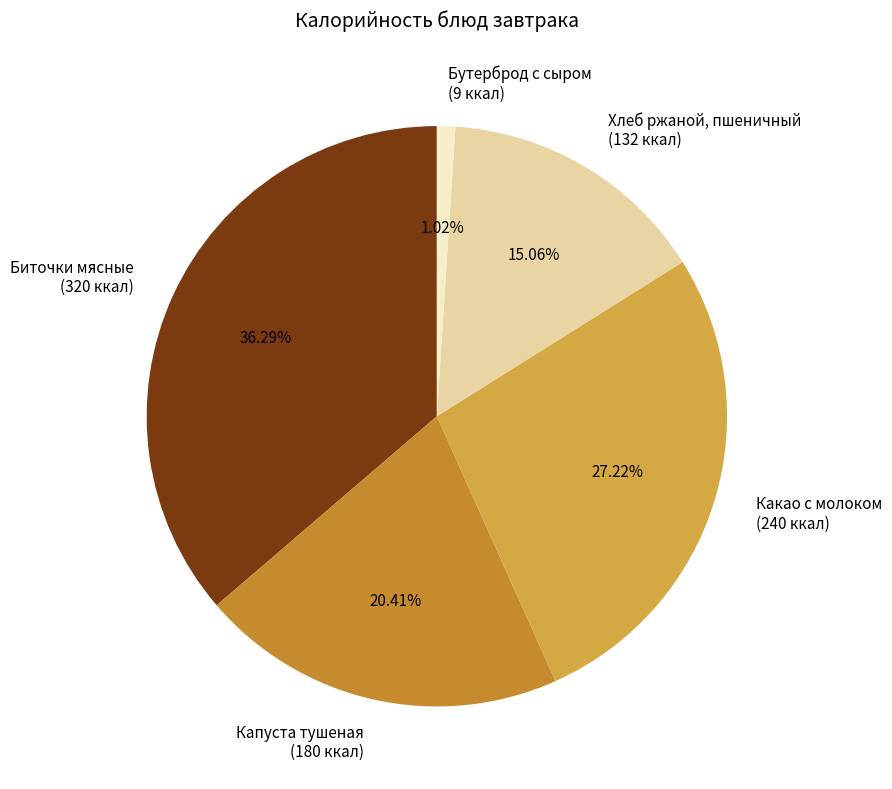

What portion of the pie excludes Бутерброд с сыром?

99.0%